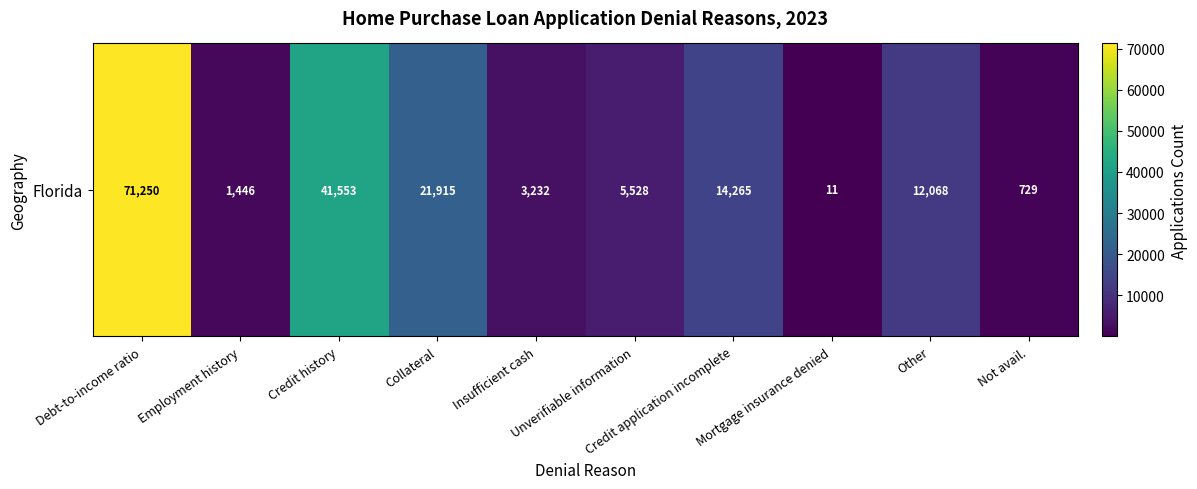

What is the average value?

17200